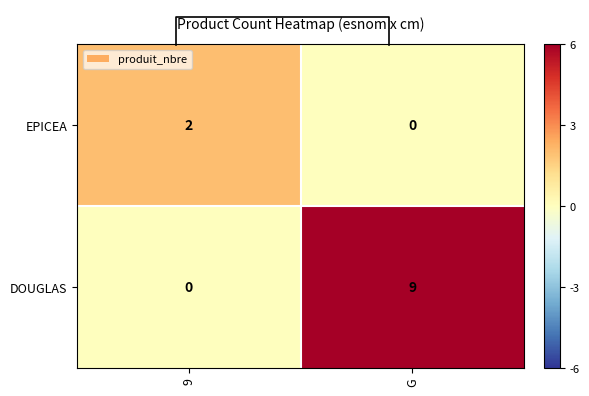

At which label is DOUGLAS closest to 4?

9